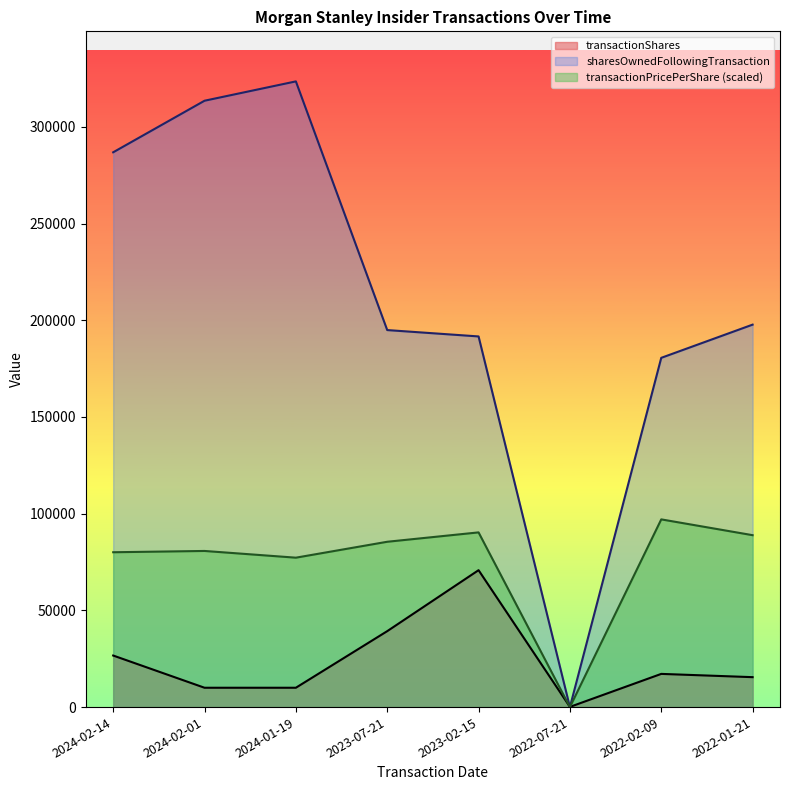

Rank the series at 2022-02-09 from lowest to highest value.

transactionShares, transactionPricePerShare (scaled), sharesOwnedFollowingTransaction